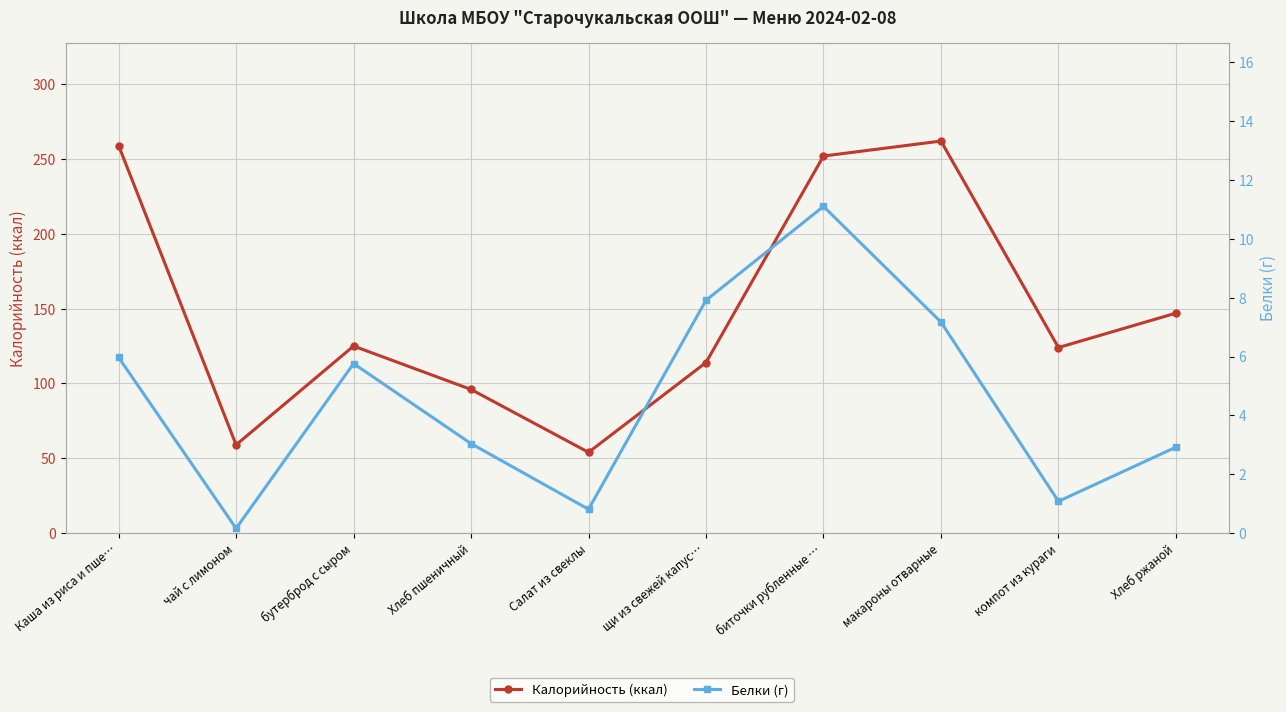

What is the average value of the Белки (г) series?

4.6